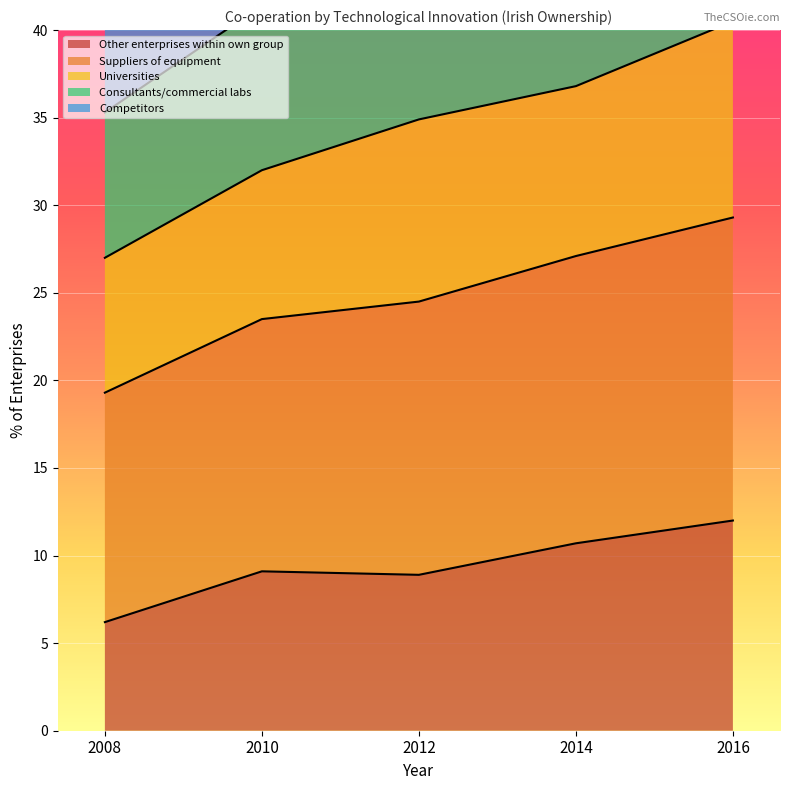

The value of Other enterprises within own group at 2012 is 8.9. True or false?

True